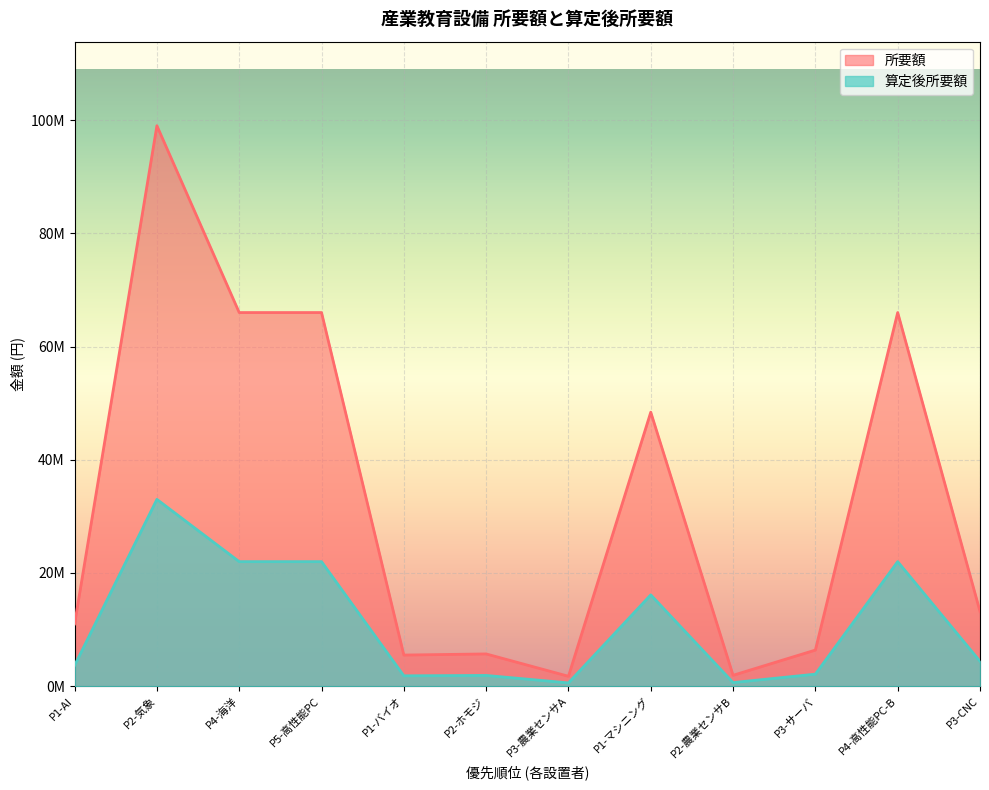

What is the average value of the 所要額 series?

32571083